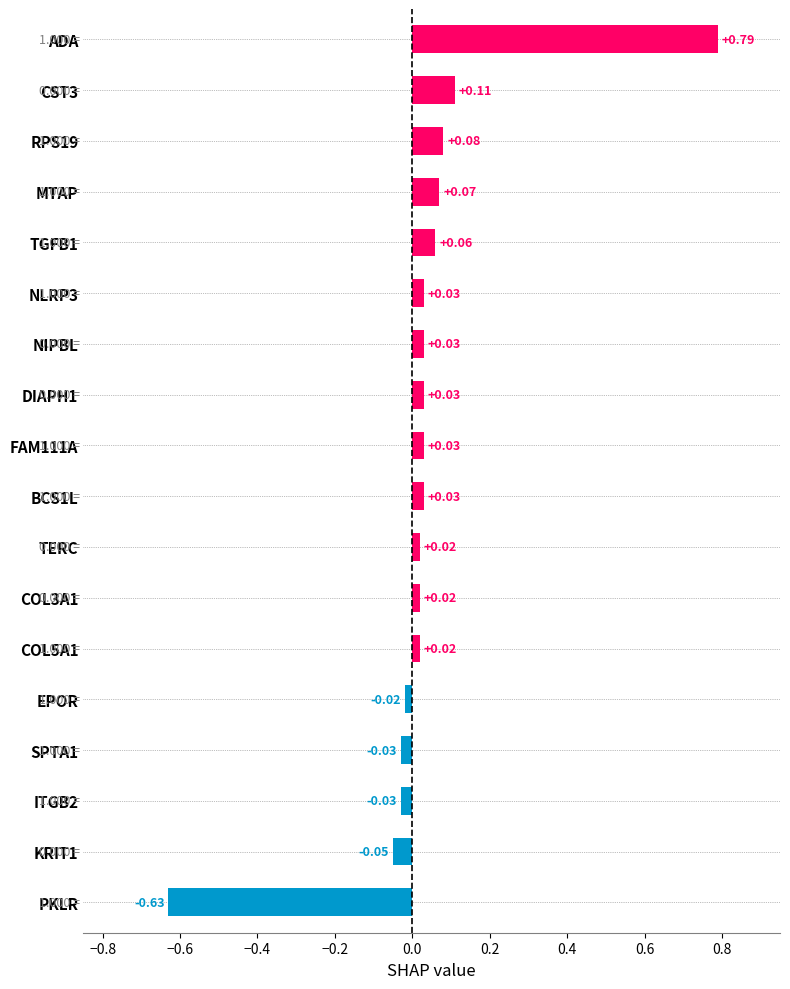

At which category does the chart reach its minimum across all series?

PKLR